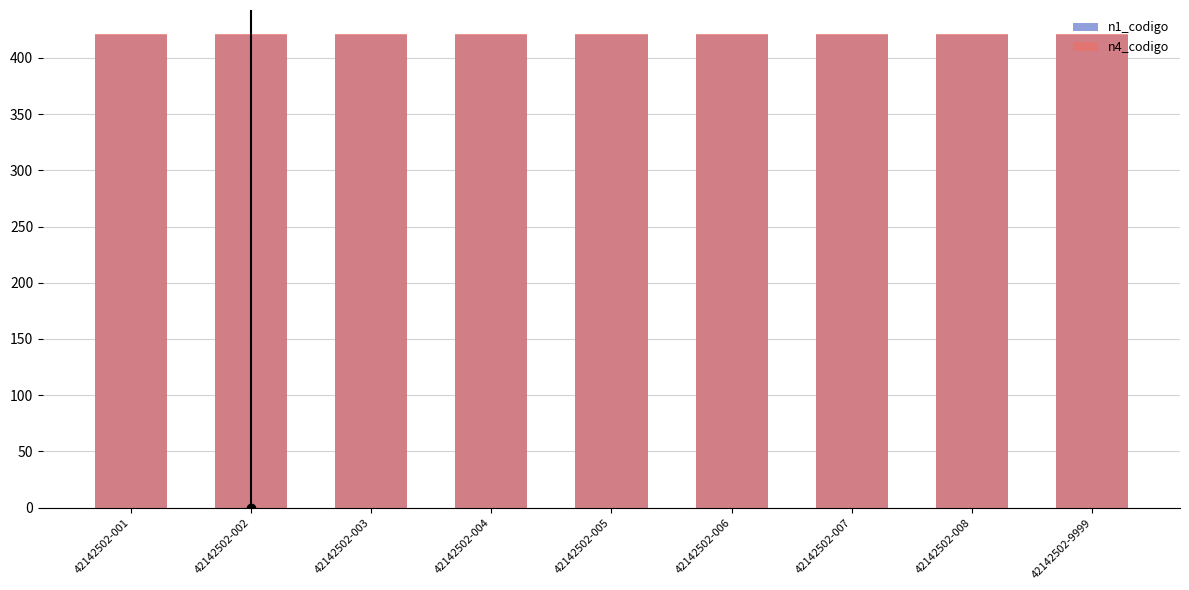

Which series has the largest total across all categories?

n4_codigo